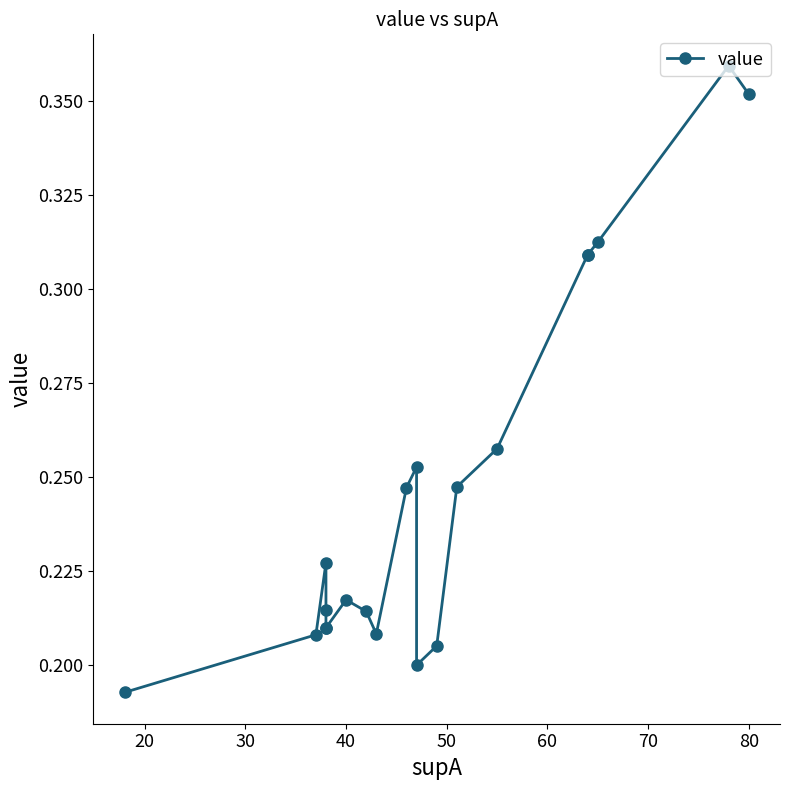

How many interior local peaks (higher than both neighbors) does the data have?

4